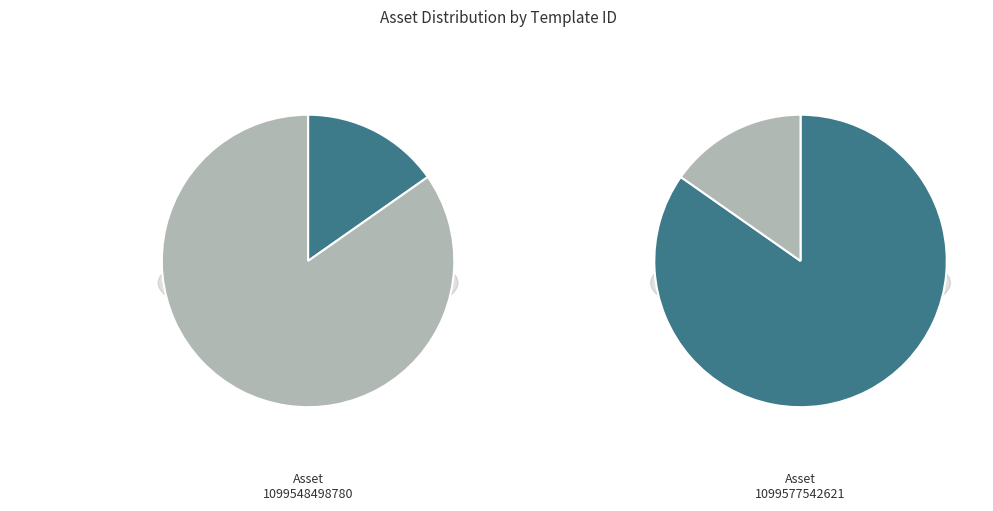

To the nearest percent, what is the difference between the 1099577542621 and 1099548498780 slice percentages?

69%